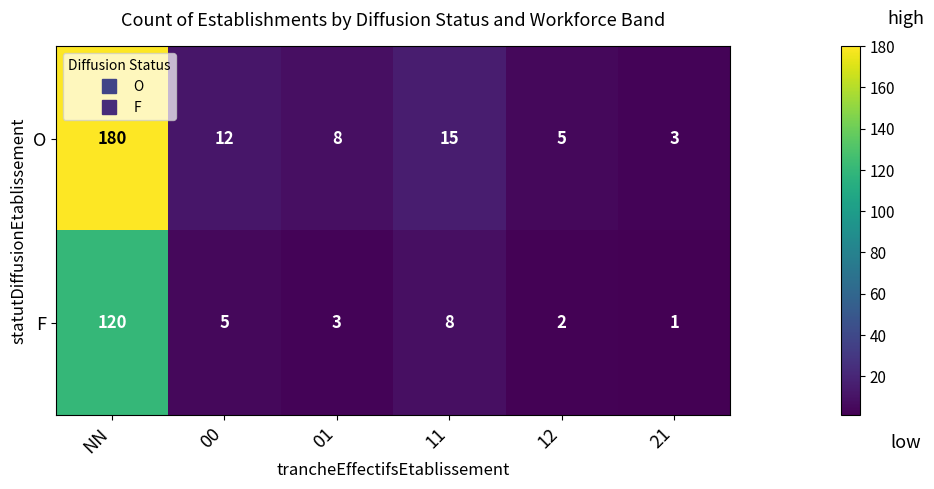

What is the difference between the F values at 00 and 12?

3